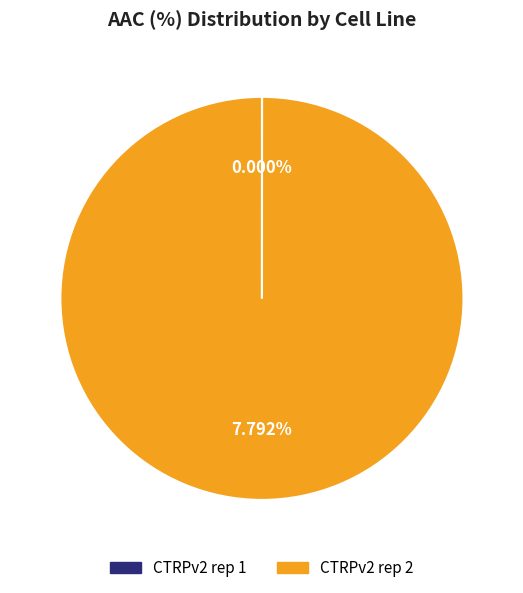

What percentage do CTRPv2 rep 1 and CTRPv2 rep 2 together represent?

100.0%